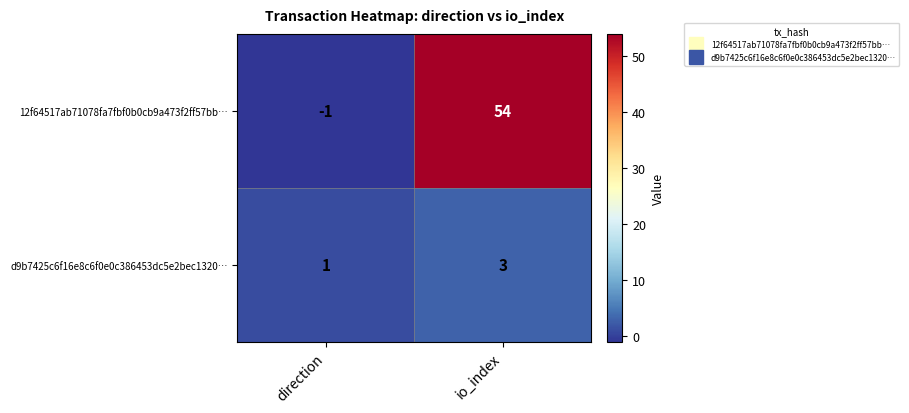

At which category does the chart reach its peak across all series?

io_index